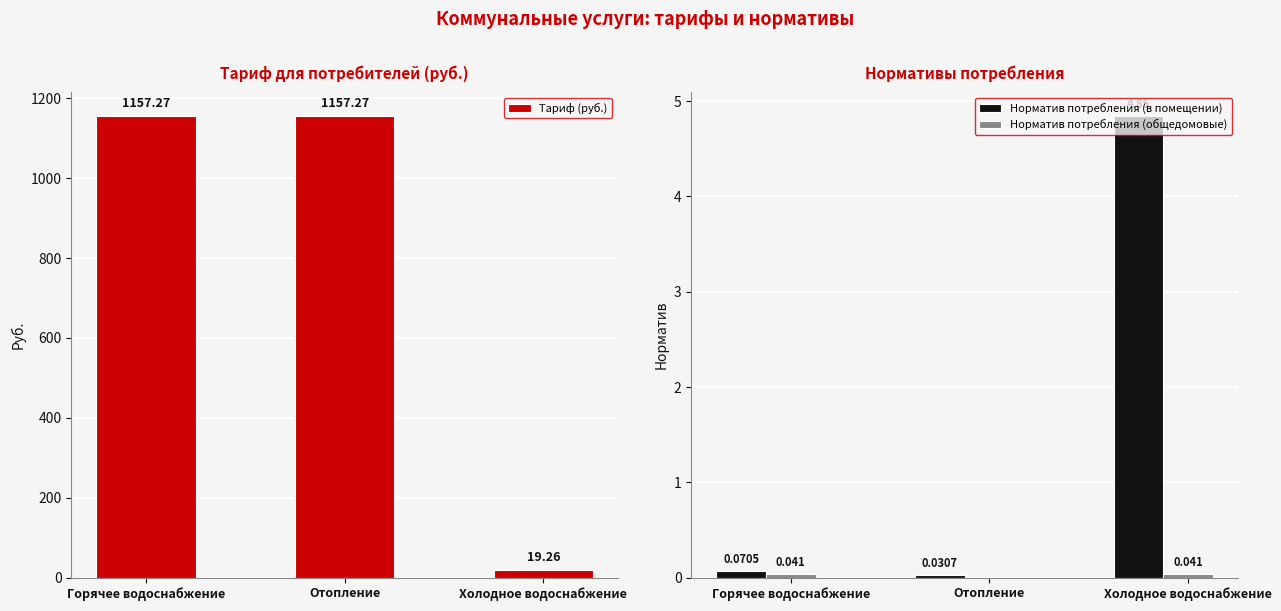

Where is Норматив потребления (общедомовые) nearest to the value 0?

Отопление